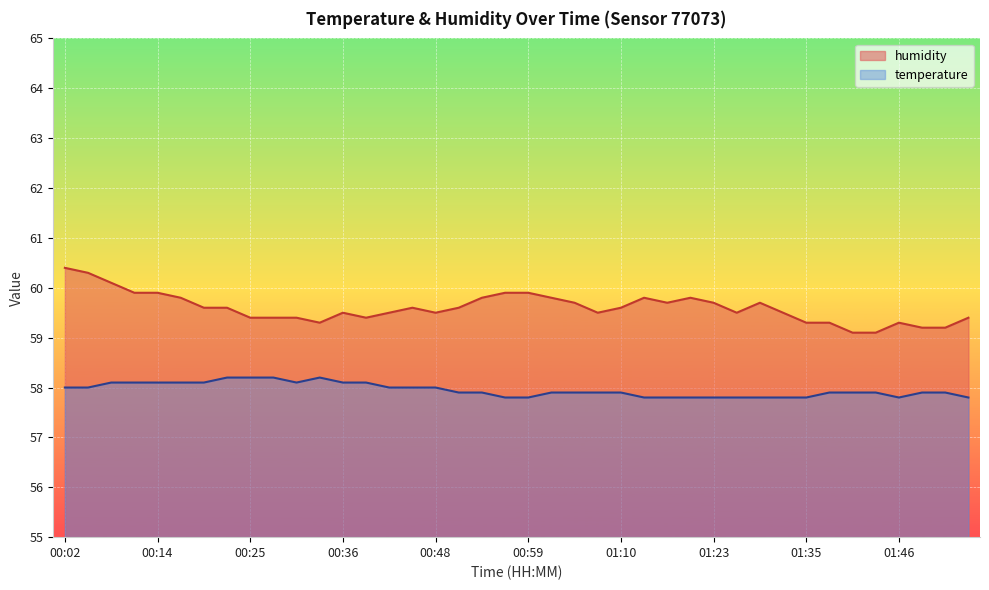

Where is the first local maximum for temperature?

00:33